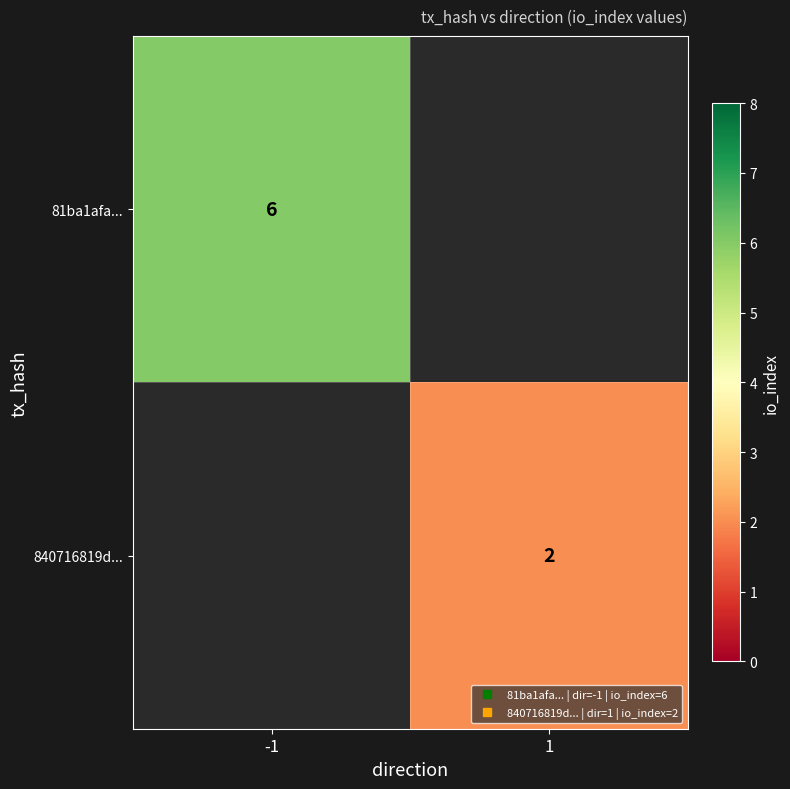

Which label corresponds to the smallest value in the chart?

1